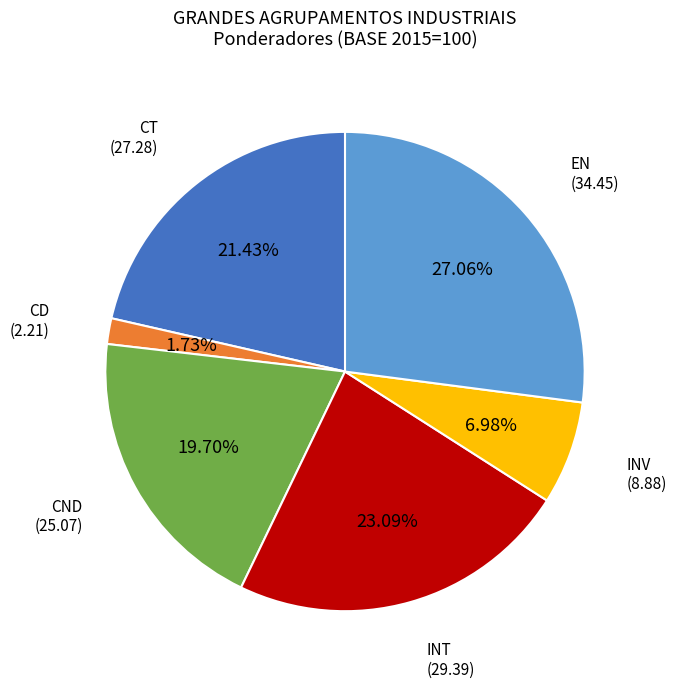

Count the number of slices in the pie.

6